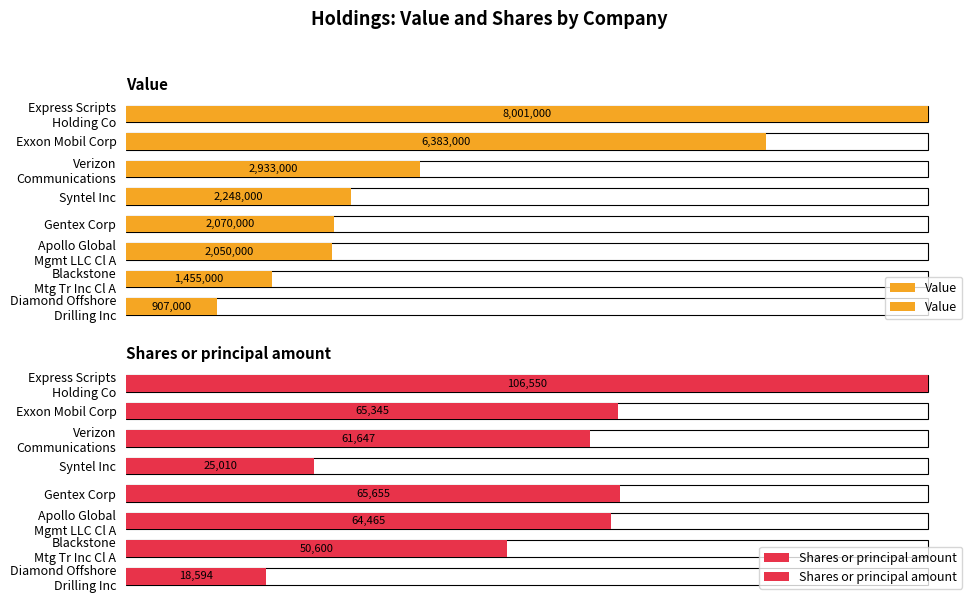

Reading left to right, extract all data points from this chart.

Value: 100.0	79.8	36.7	28.1	25.9	25.6	18.2	11.3
Shares or principal amount: 100.0	61.3	57.9	23.5	61.6	60.5	47.5	17.5